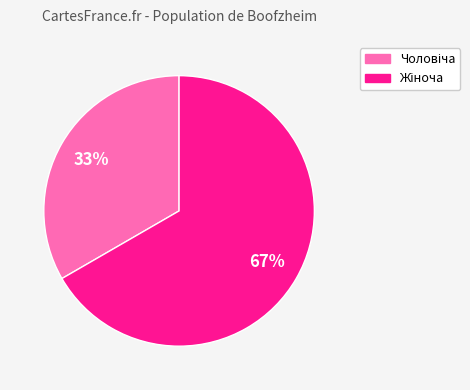

To the nearest percent, what is the average slice percentage?

50%